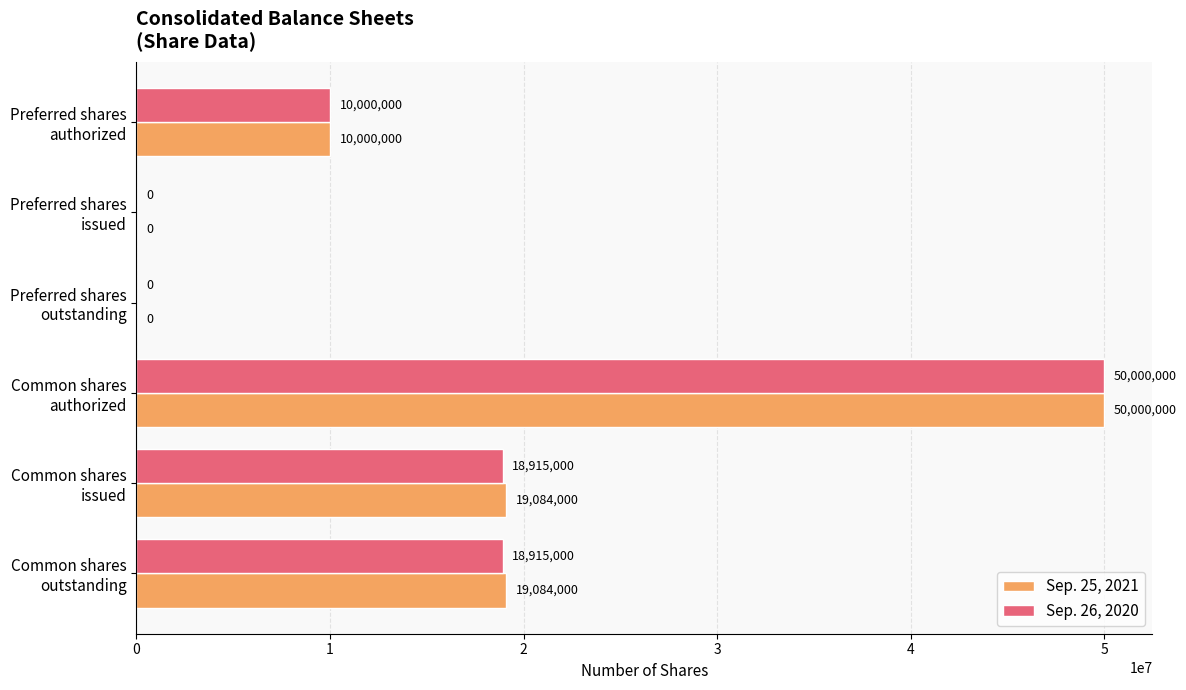

How many Sep. 26, 2020 values are between 0 and 18915000?

5